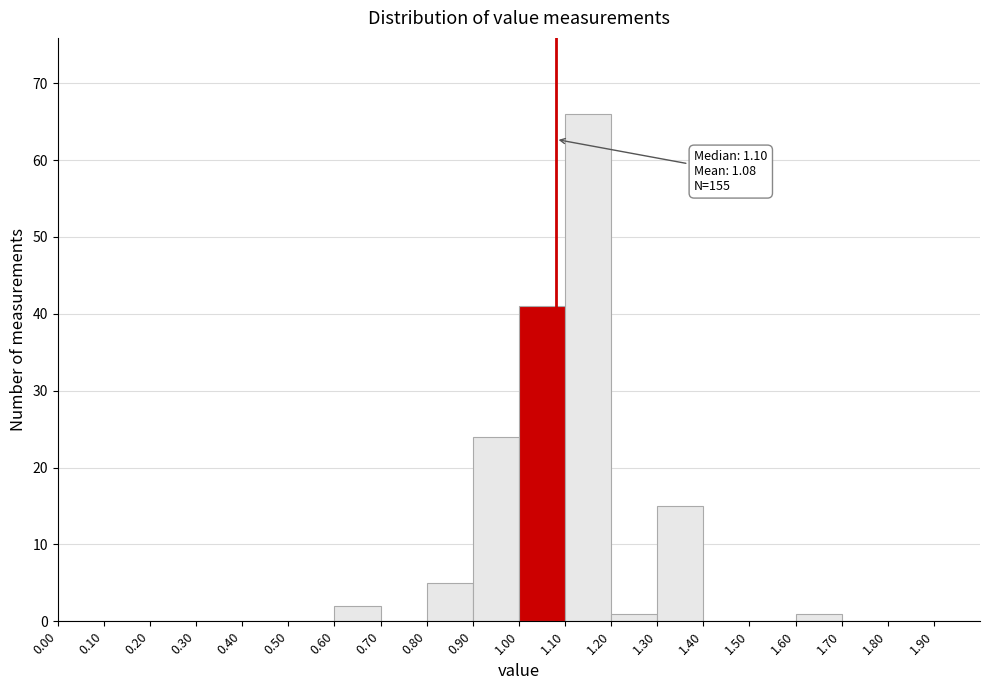

Over which range of the x-axis is the bar tallest?

1.1 to 1.2